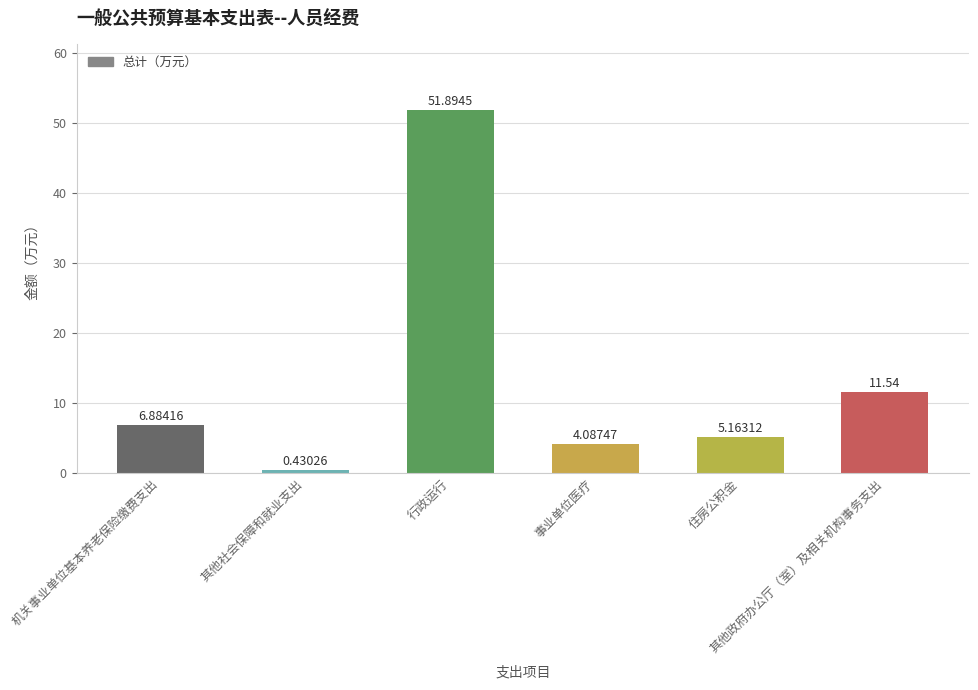

Where does the data first go above 6?

机关事业单位基本养老保险缴费支出